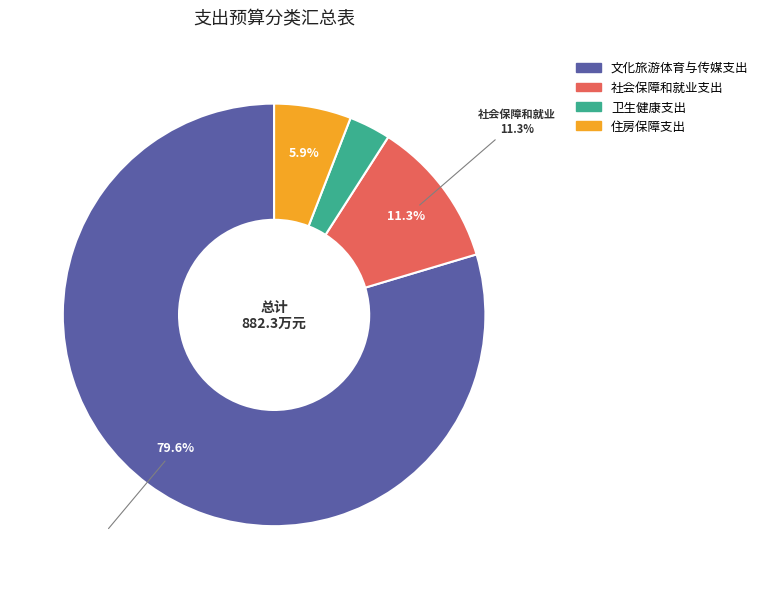

Which category has the smallest portion of the pie?

卫生健康支出